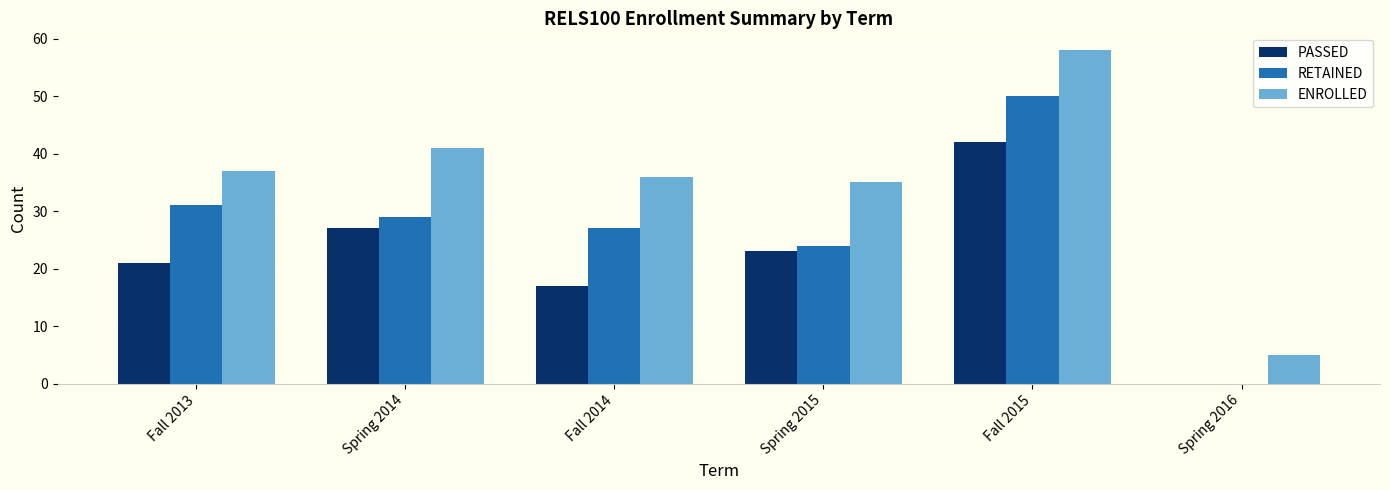

Between Spring 2015 and Fall 2015, which series saw the biggest shift?

RETAINED